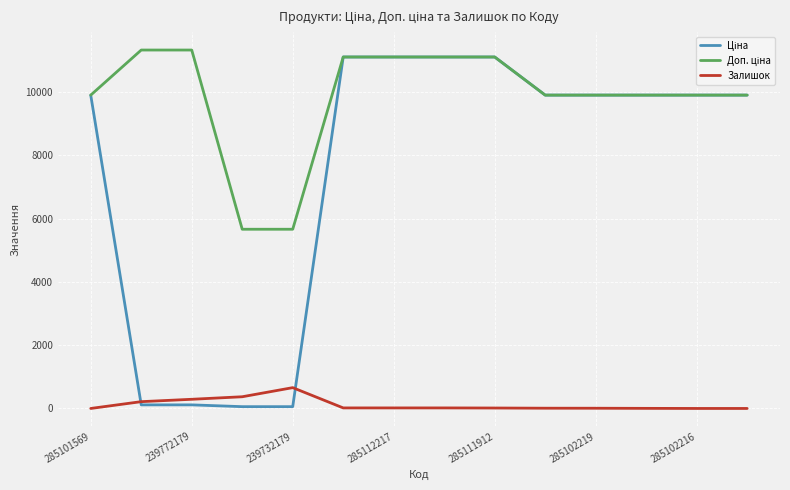

Does the chart have visible grid lines?

Yes